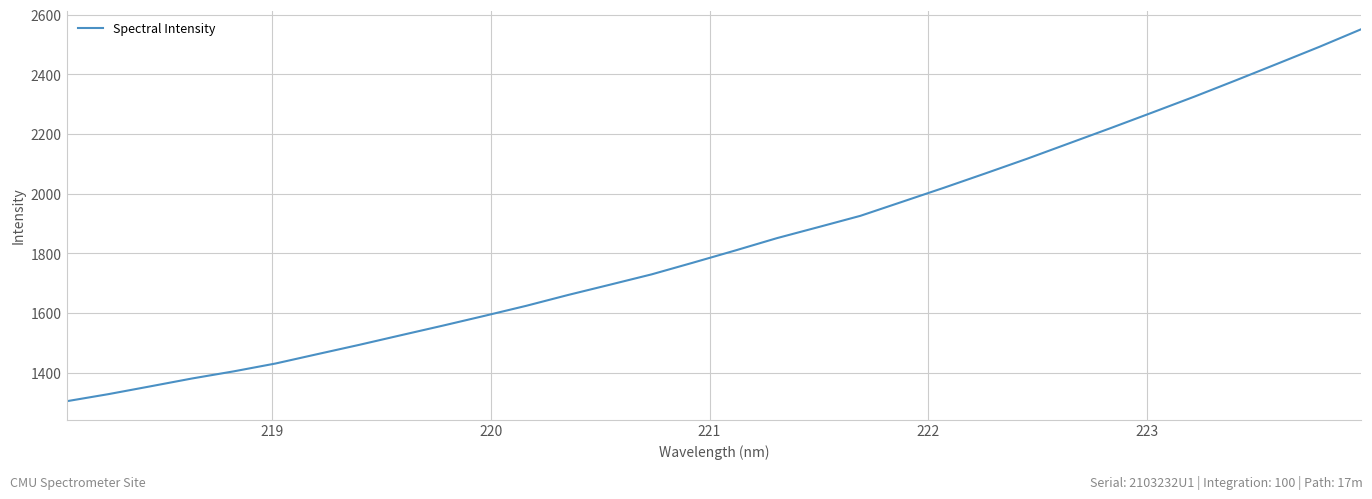

Is this an area chart (filled region under the line)?

No